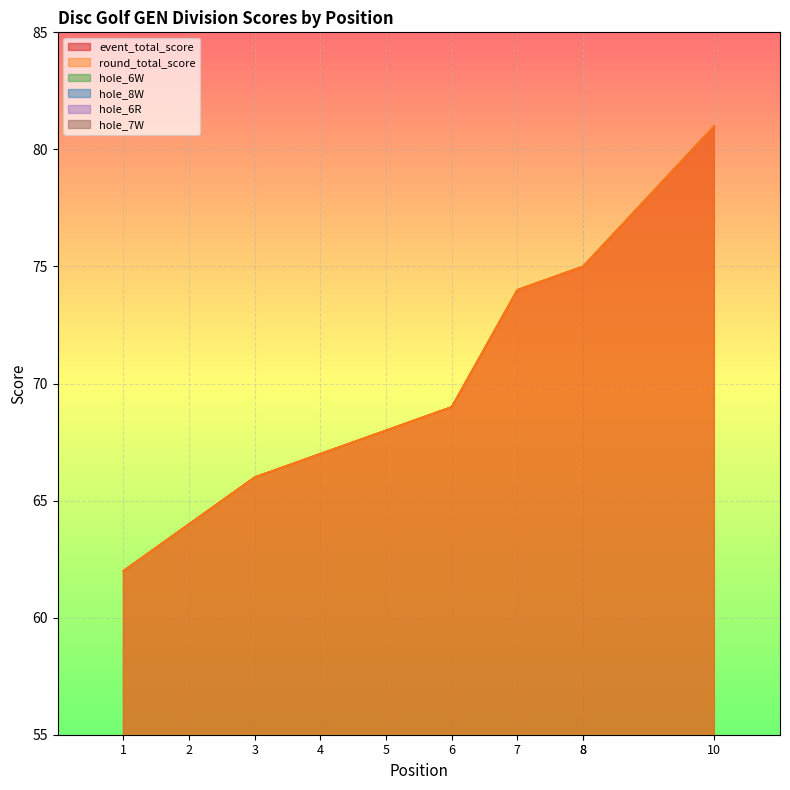

How many hole_7W values are between 3 and 4?

8